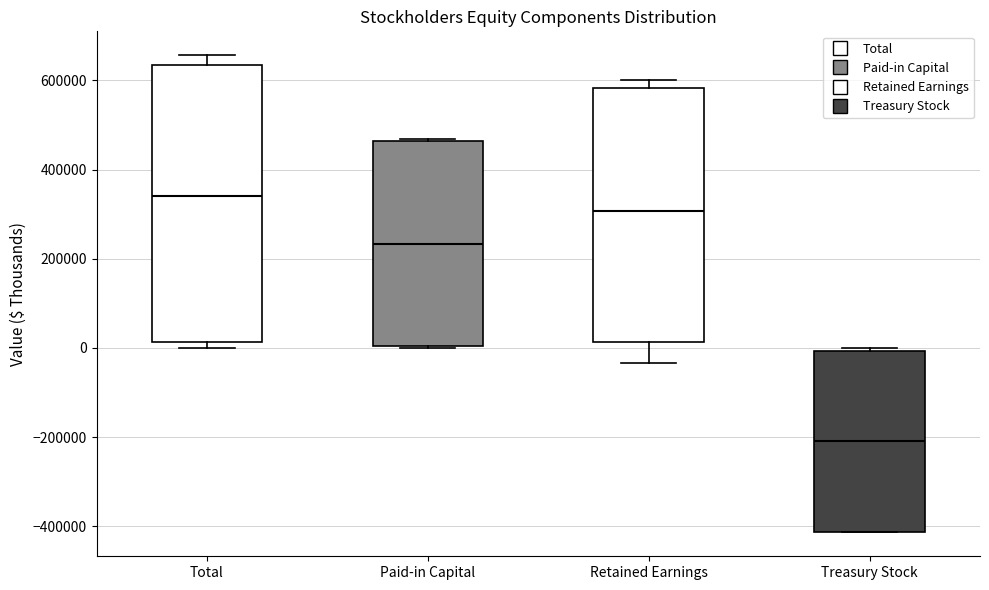

Reading left to right, read every box against the y-axis: the position of its median line, the range the box covers, and the ends of its whiskers. The values are not printed on the chart, so give them approximately, as read against the axis.

Total: median 340000, box 20000 to 640000, whiskers 0 to 660000
Paid-in Capital: median 240000, box 0 to 460000, whiskers 0 to 460000
Retained Earnings: median 300000, box 20000 to 580000, whiskers -40000 to 600000
Treasury Stock: median -200000, box -420000 to 0, whiskers -420000 to 0